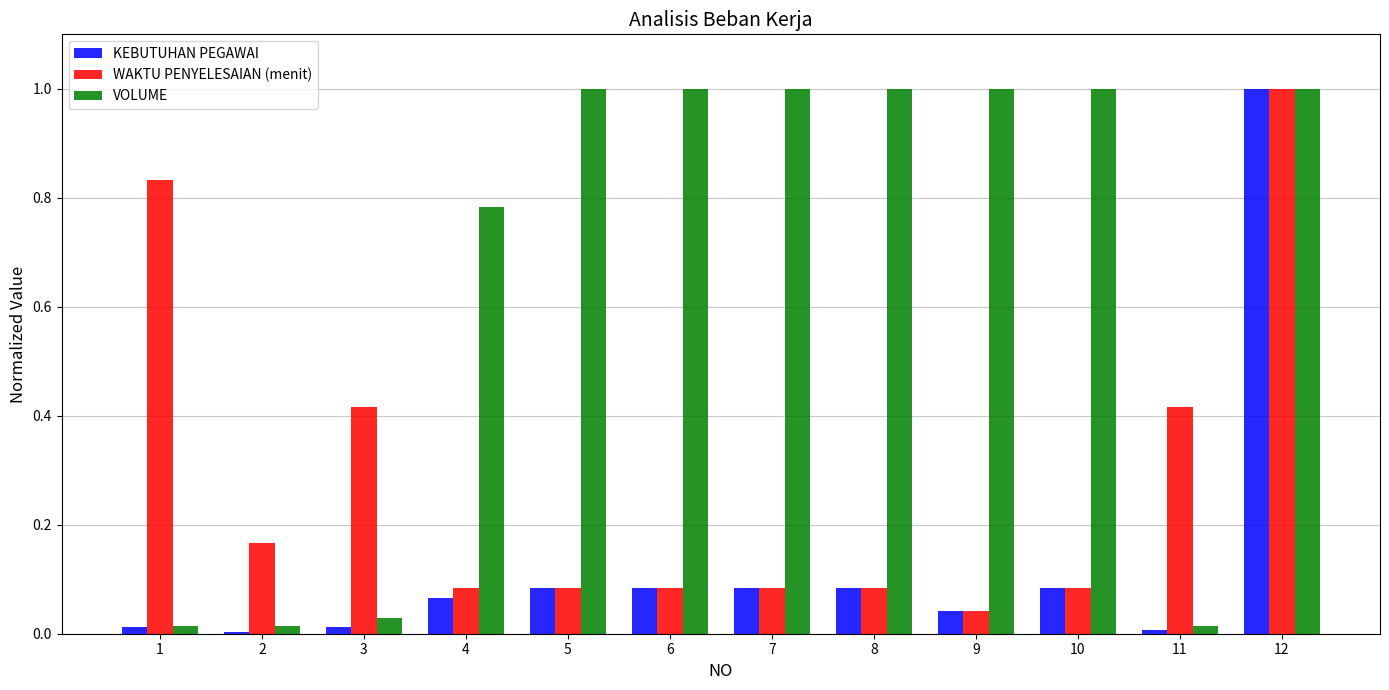

Which series has the largest total across all categories?

VOLUME